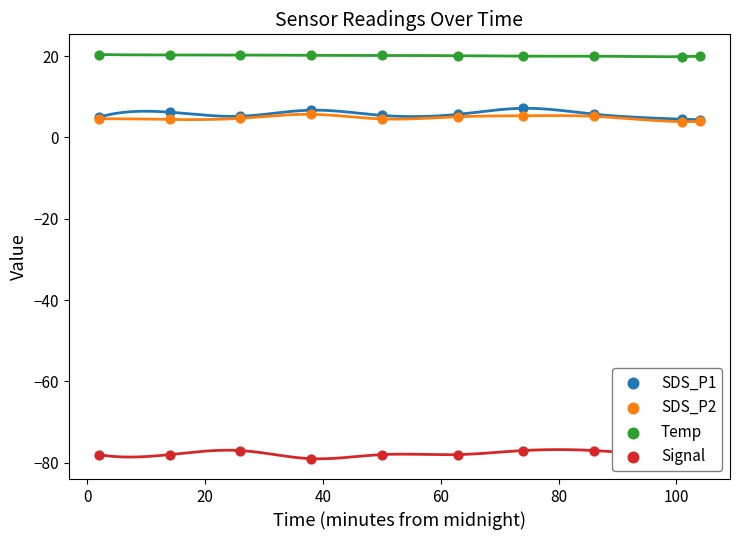

Which series has the largest total across all categories?

Temp